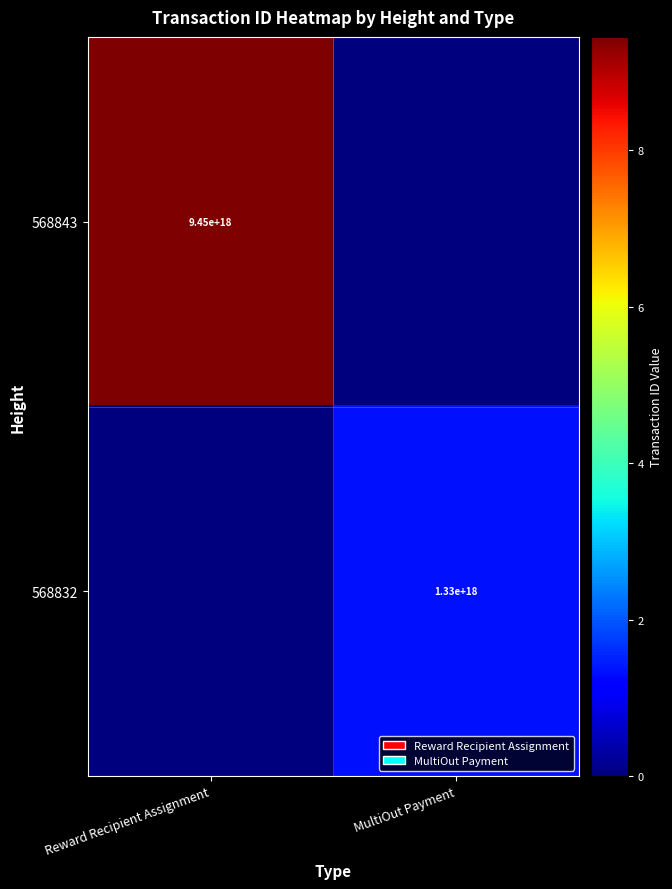

The value of 568832 at MultiOut Payment is 712020614449336320. True or false?

False